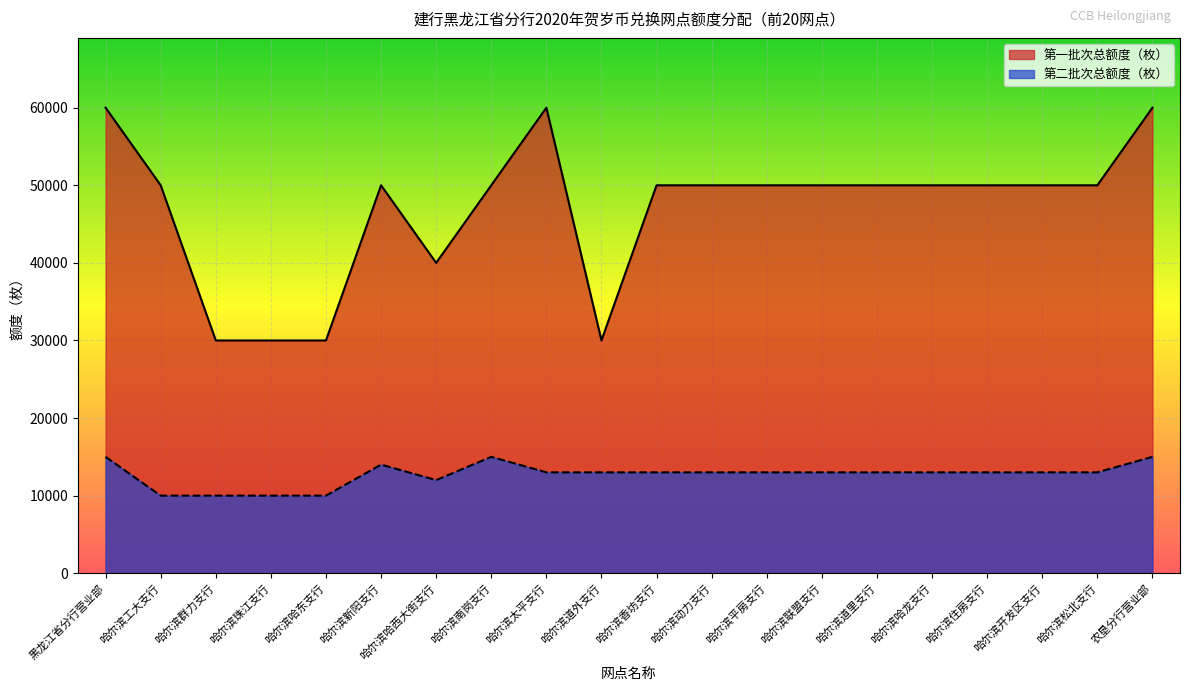

Where is the first local minimum for 第一批次总额度（枚）?

哈尔滨哈西大街支行